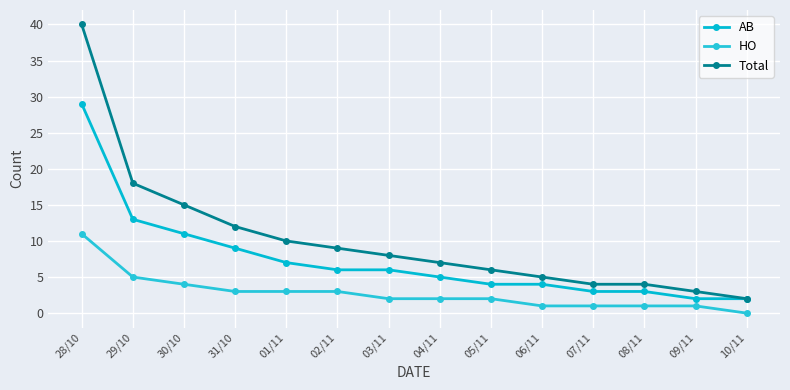

Which series changed the most between 06/11 and 09/11?

AB